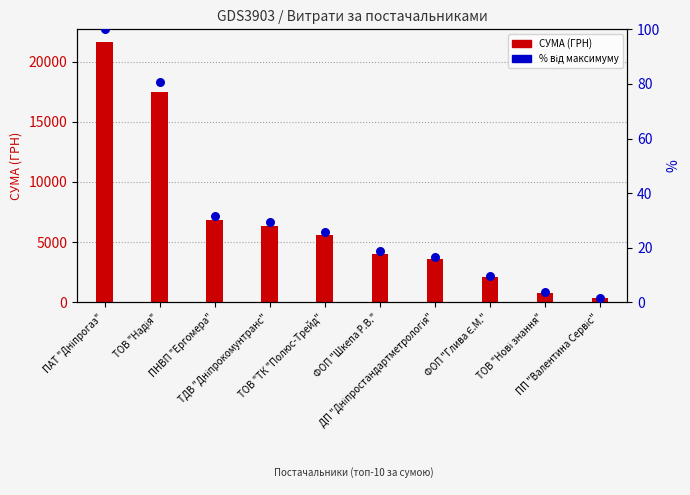

Which series contains the highest Y value?

СУМА (ГРН)